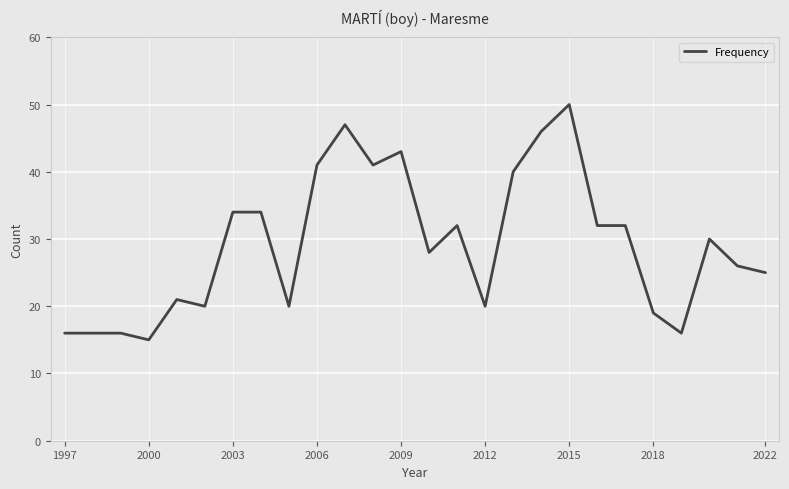

What is the greatest value displayed?

50